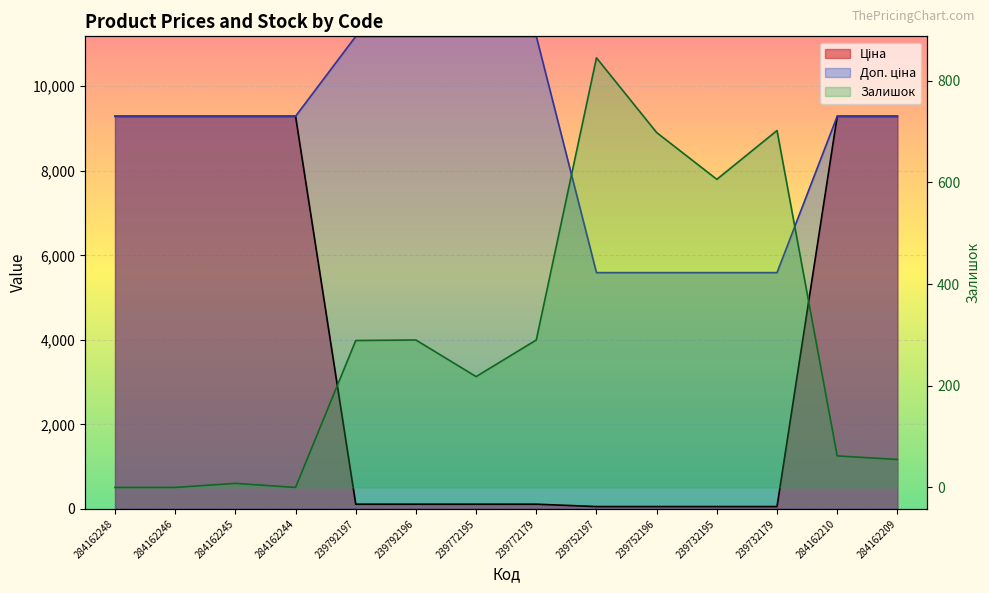

How many times do Ціна and Залишок cross each other?

2